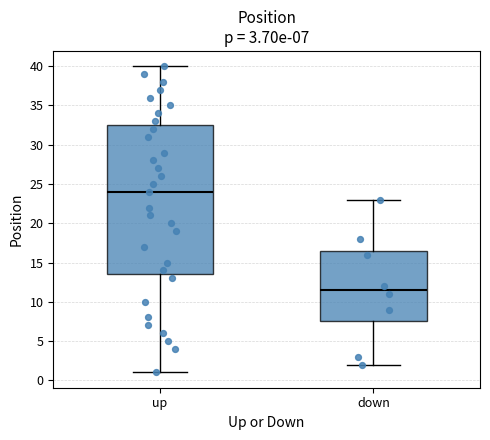

Which box has the lowest median line?

down